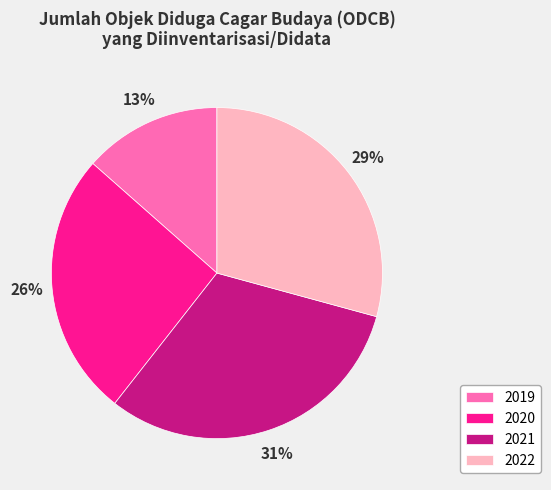

To the nearest percent, what is the combined percentage of 2019 and 2020?

39%